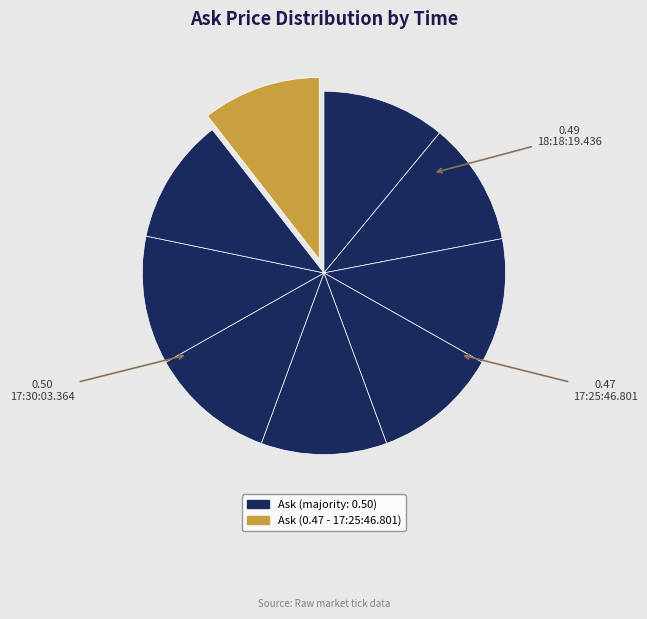

Count the number of slices in the pie.

9